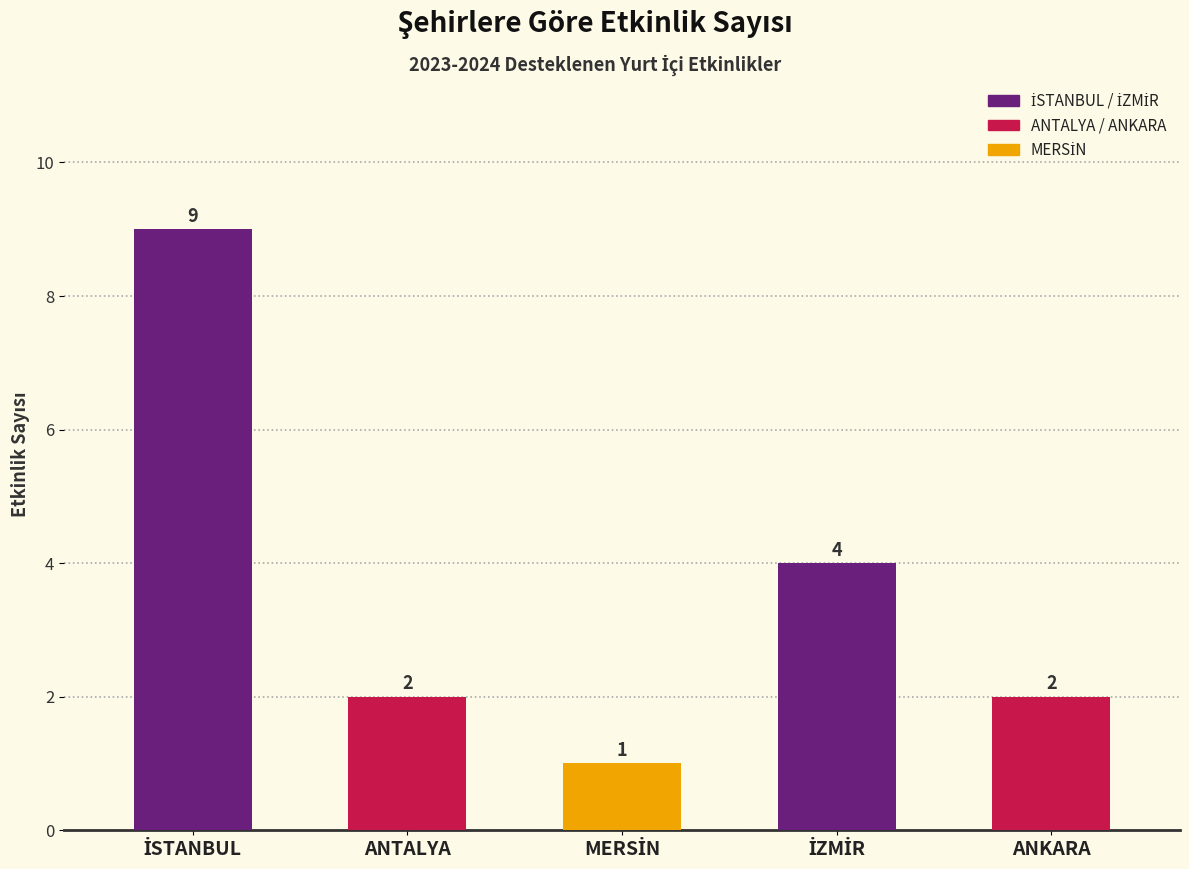

How many values are between 2 and 4?

3